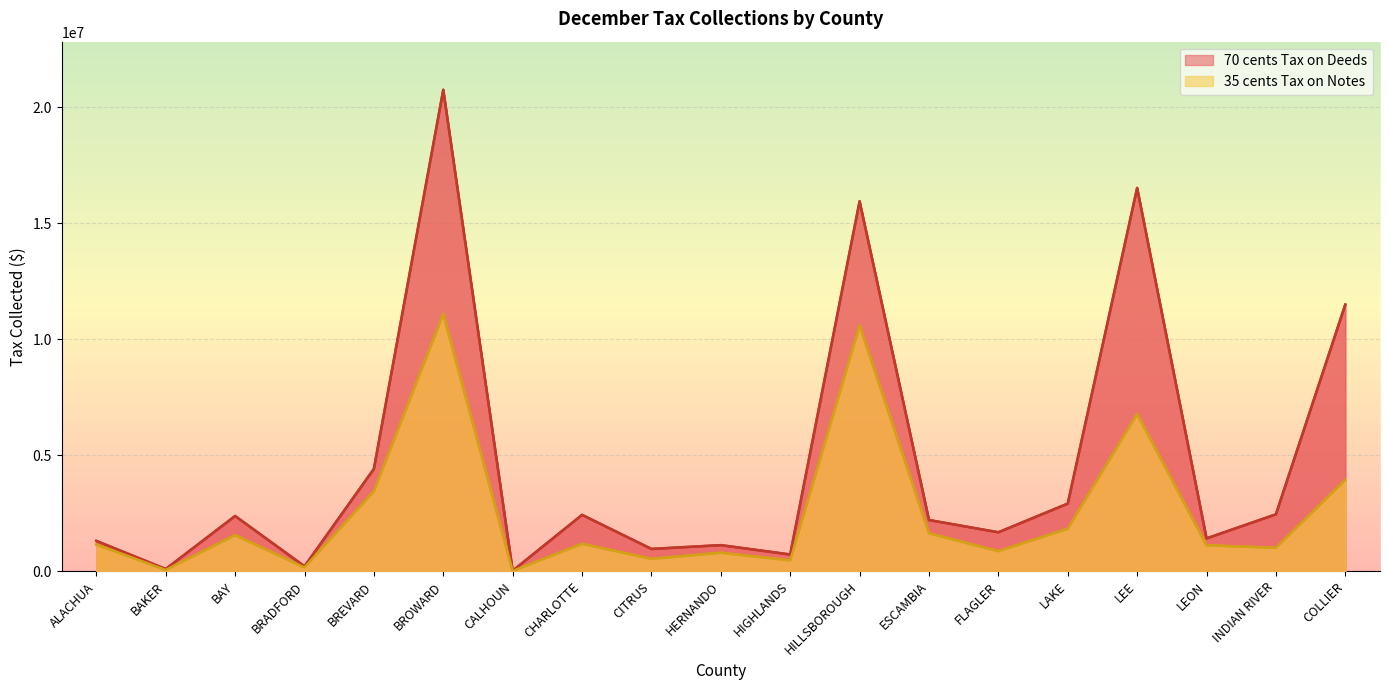

Where is 35 cents Tax on Notes nearest to the value 5552194?

LEE